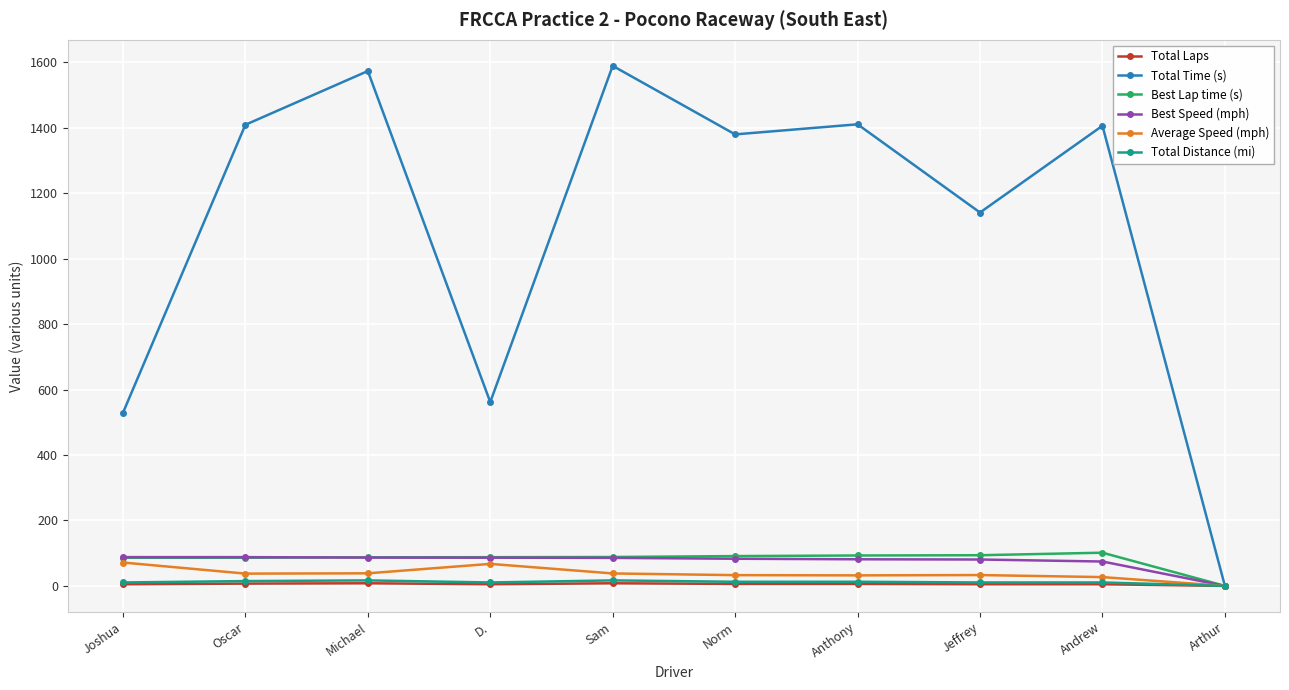

What is the label of the 5th point from the right?

Norm